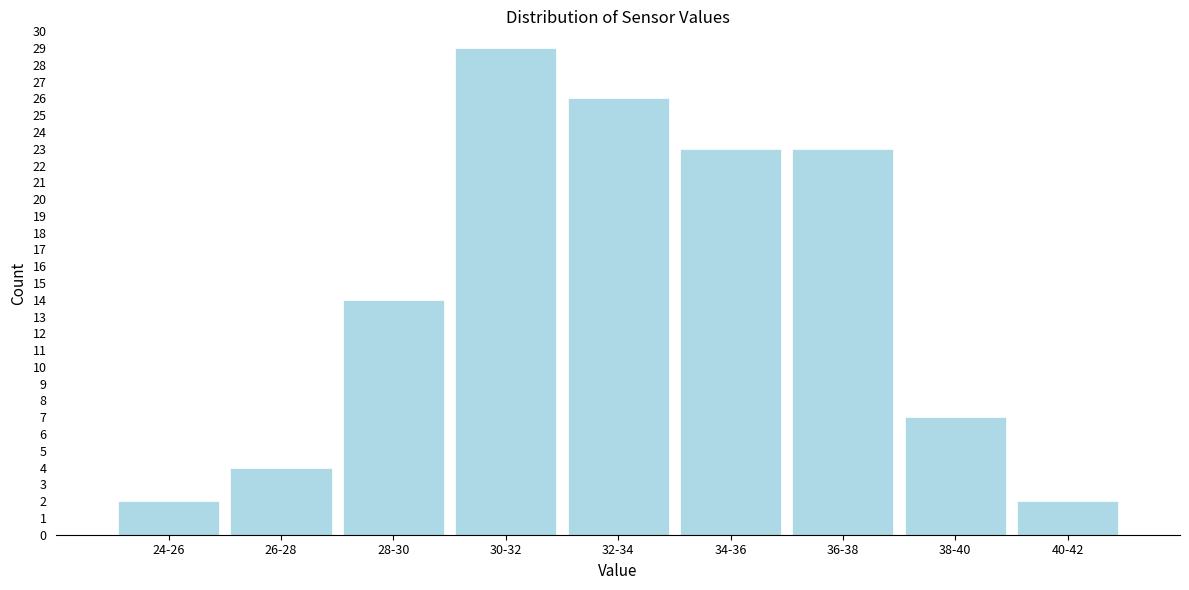

Reading right to left, extract all data points from this chart.

2	7	23	23	26	29	14	4	2